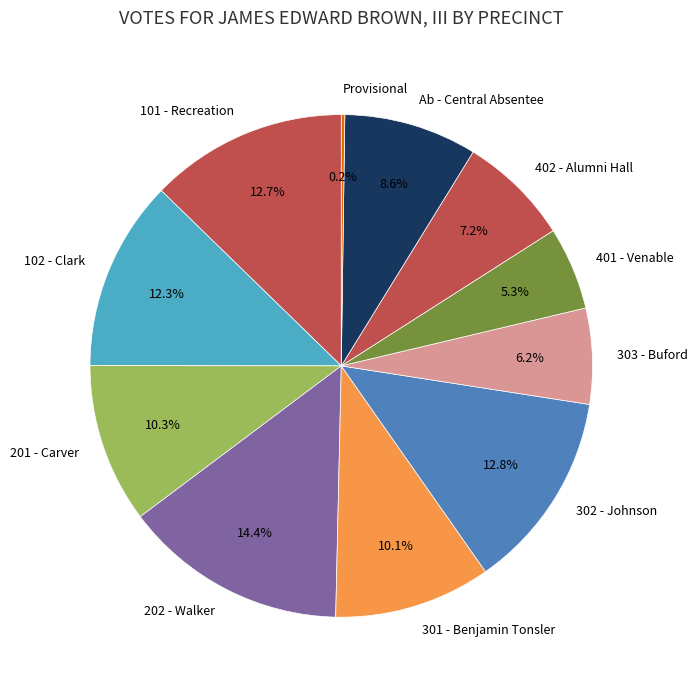

What is the ratio of the value at 202 - Walker to the value at Ab - Central Absentee?

1.7